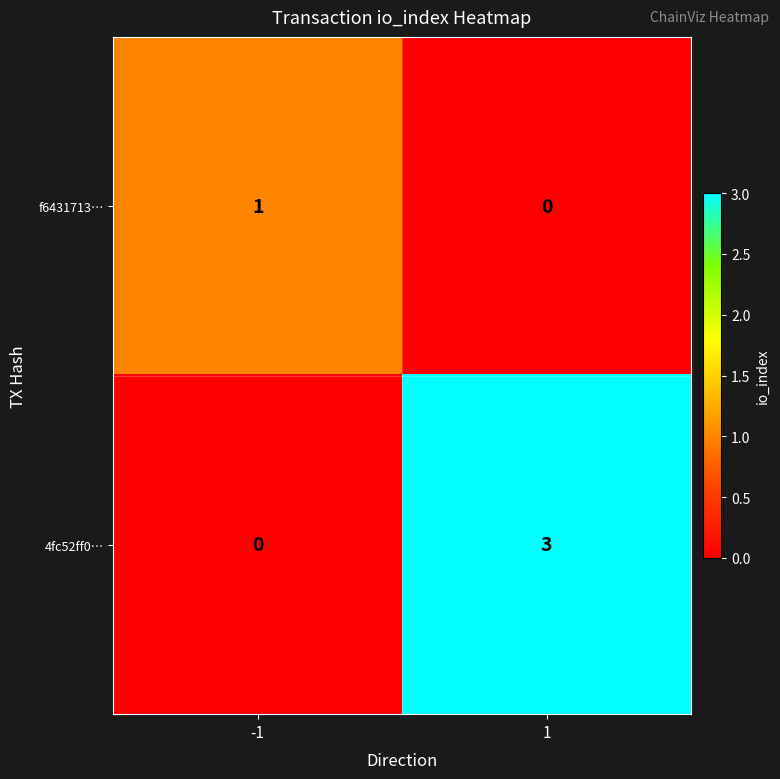

How many values in 4fc52ff0… are above zero?

1